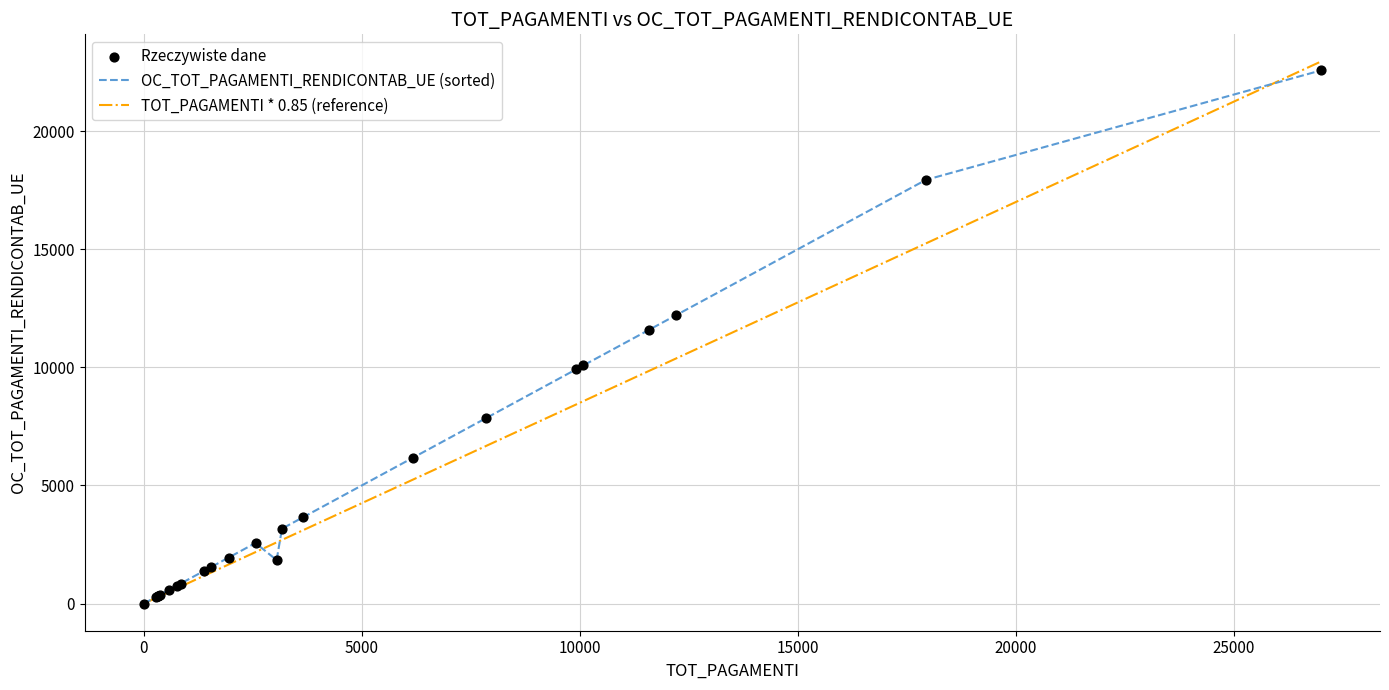

What is the maximum value shown in the chart?

22948.2